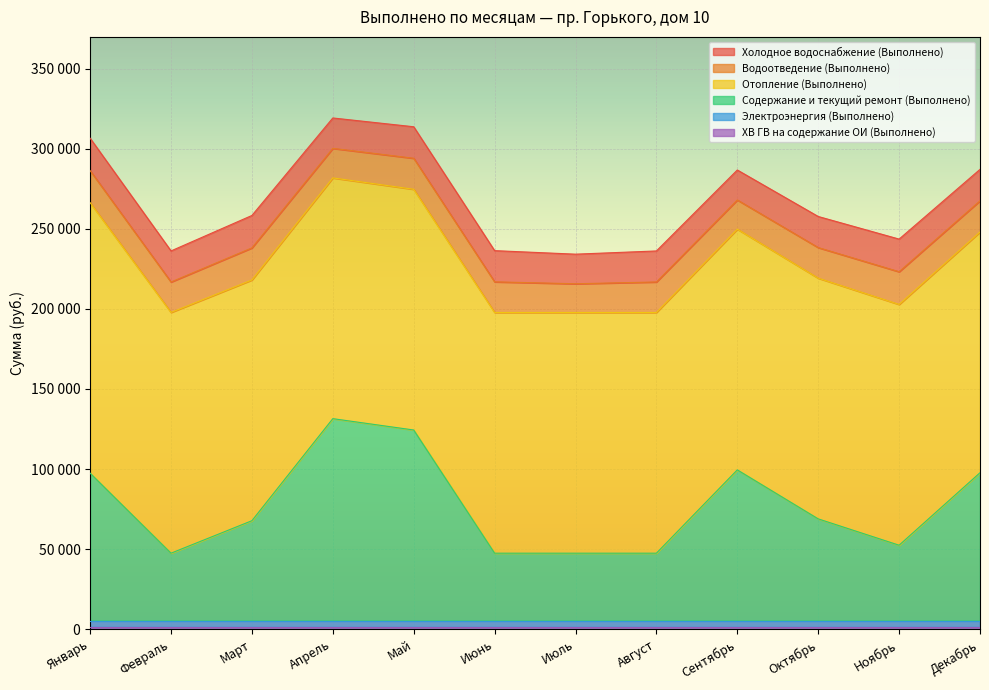

True or false: Отопление (Выполнено) and Водоотведение (Выполнено) intersect in this chart.

False